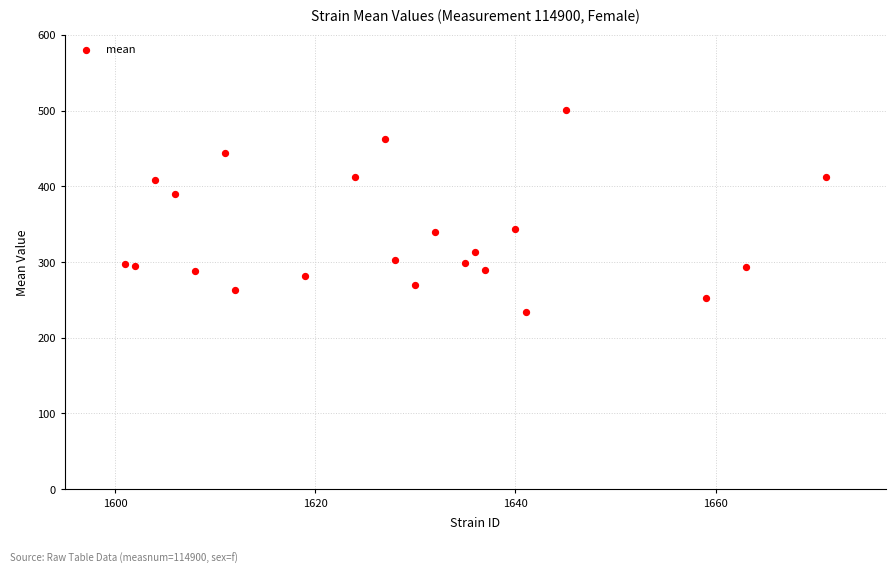

What is the range of Y values (max minus min)?

266.7